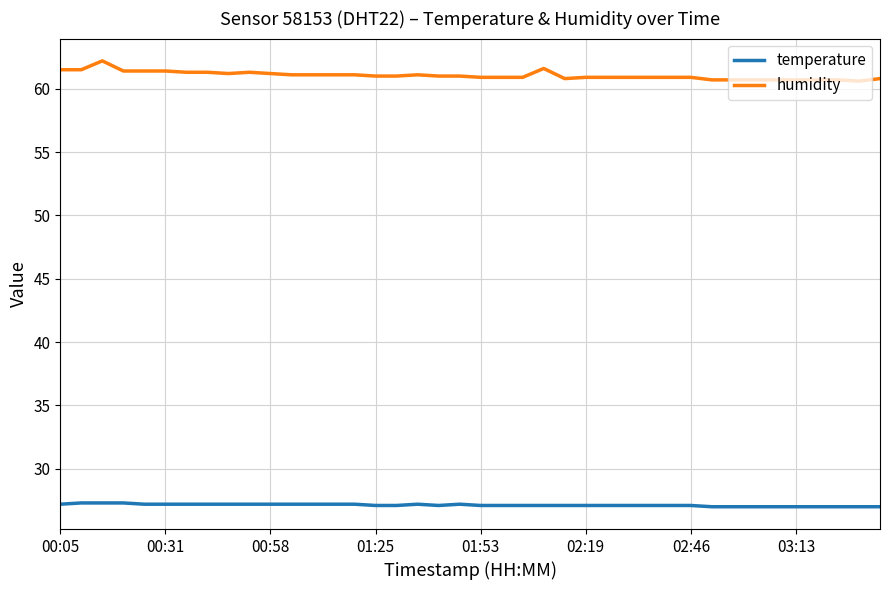

True or false: temperature and humidity intersect in this chart.

False